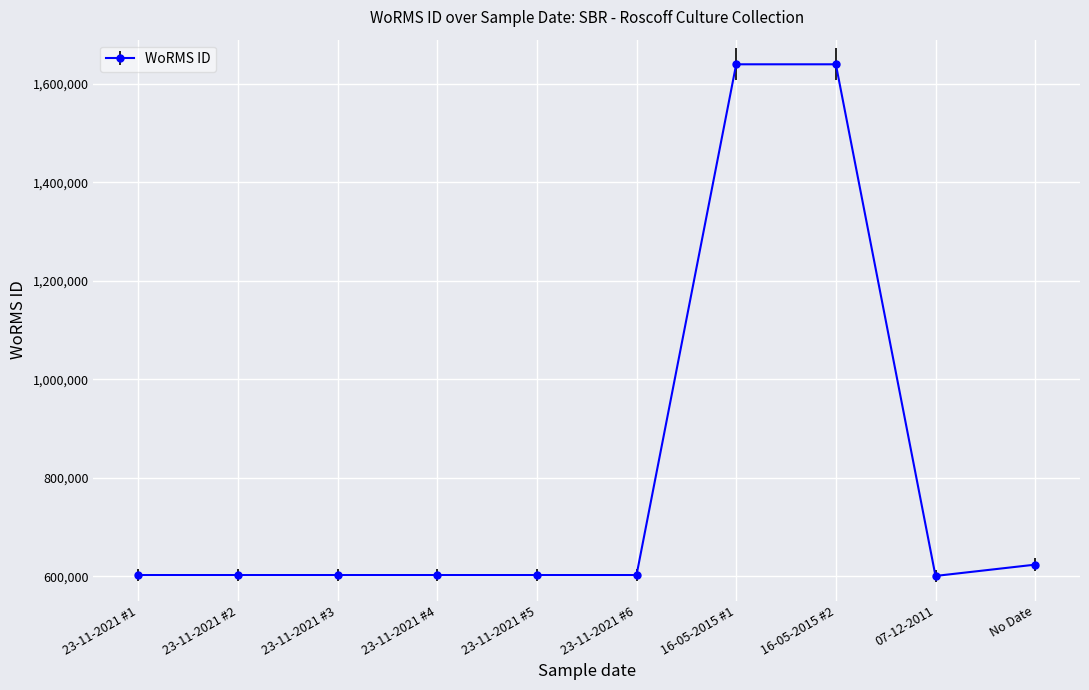

The value at 23-11-2021 #5 is 870674. True or false?

False